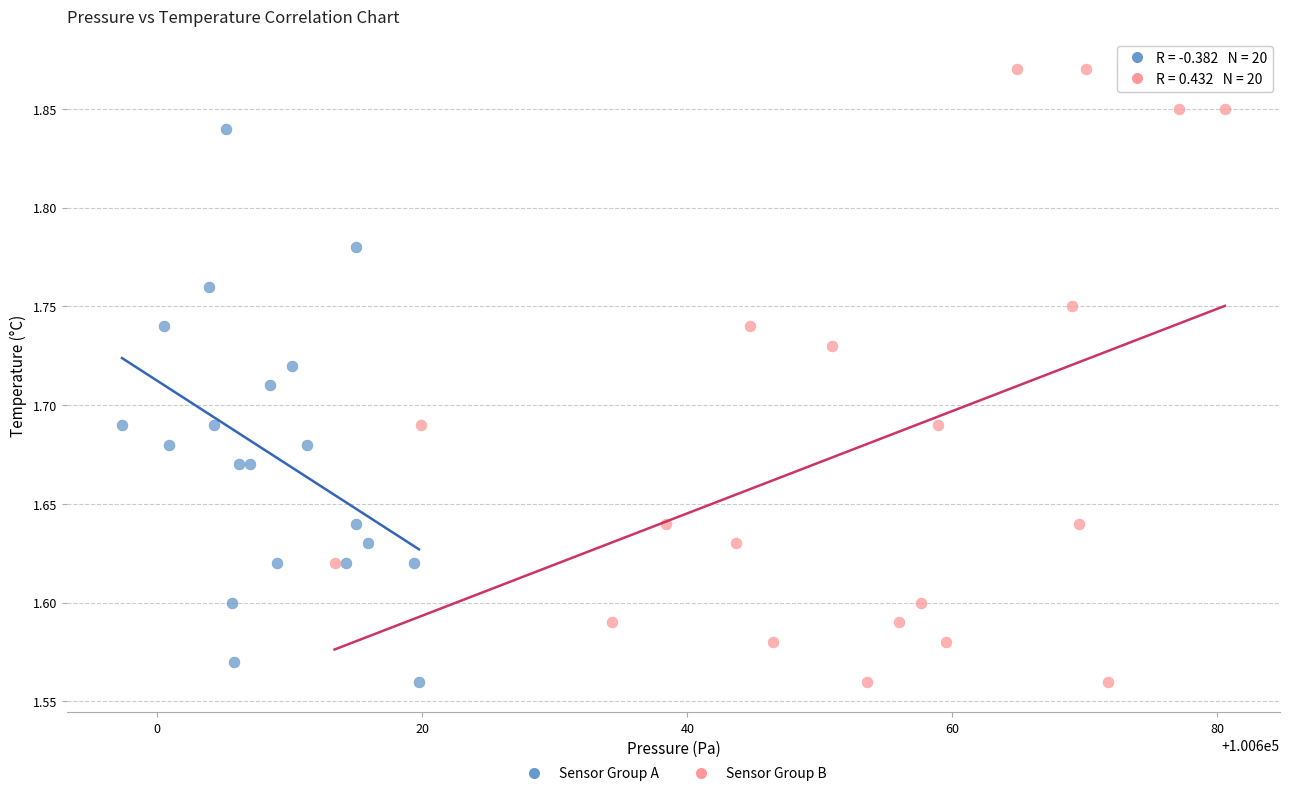

Which series has the widest spread of Y values?

Sensor Group B